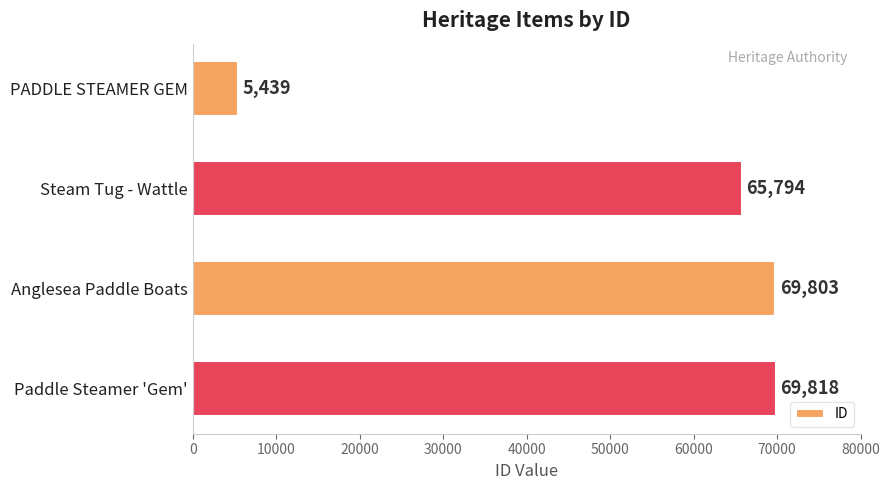

True or false: the data shows 69803 at Anglesea Paddle Boats.

True